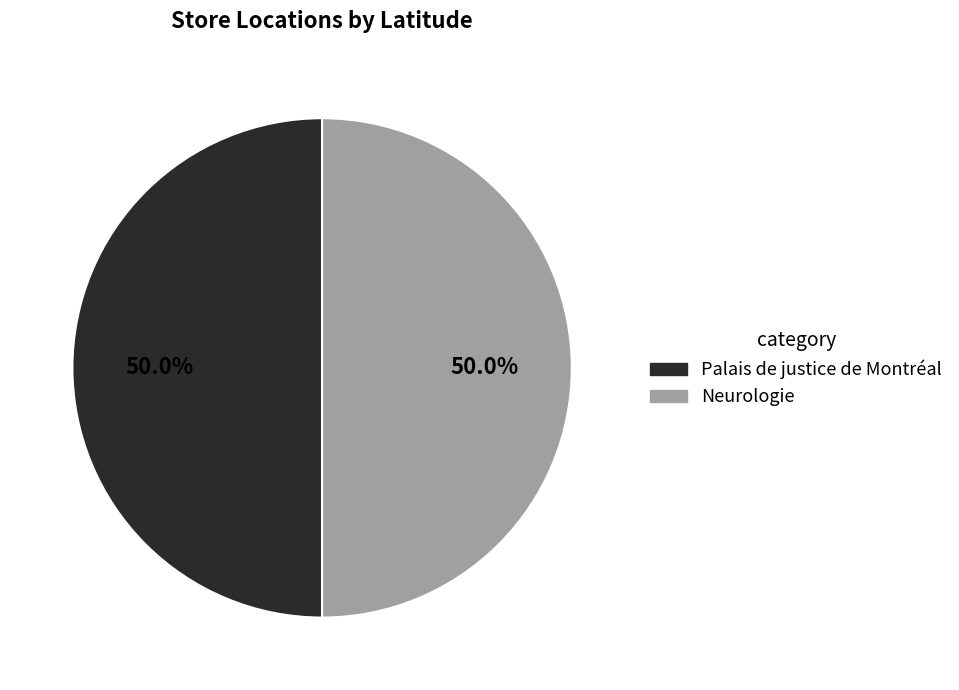

What portion of the pie excludes Neurologie?

50.0%